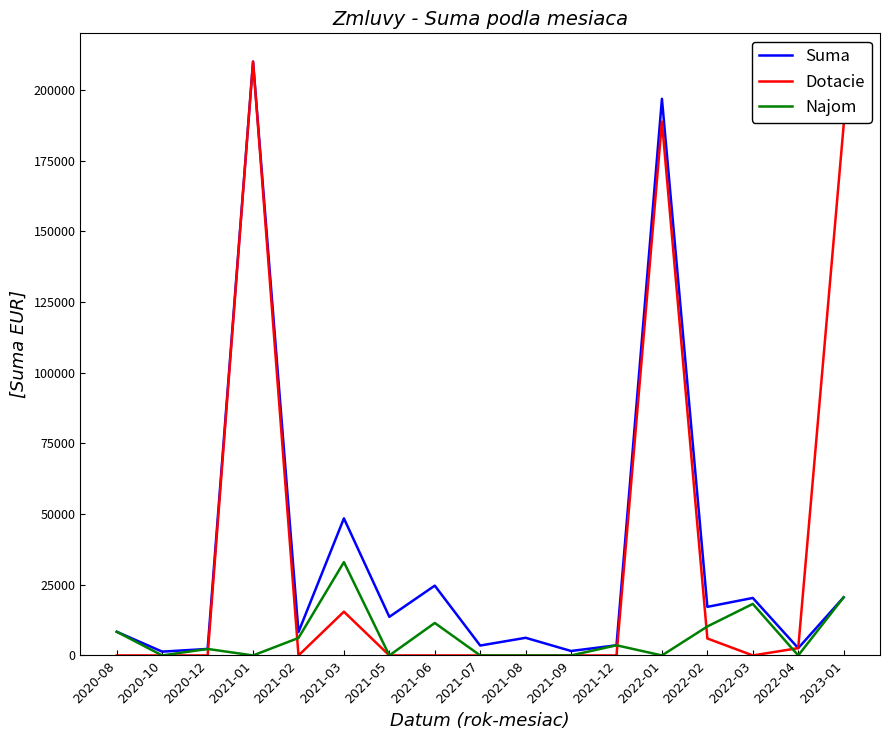

Which series changed the most between 2020-08 and 2021-07?

Najom